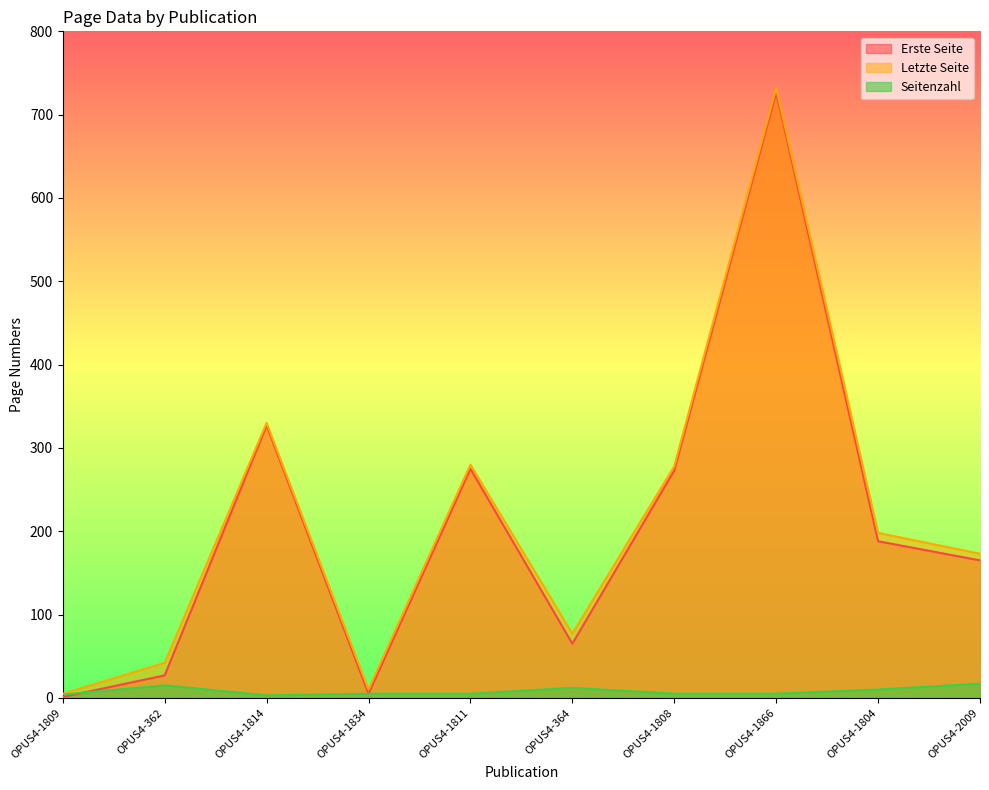

Which has a higher value, OPUS4-2009 or OPUS4-1834?

OPUS4-2009